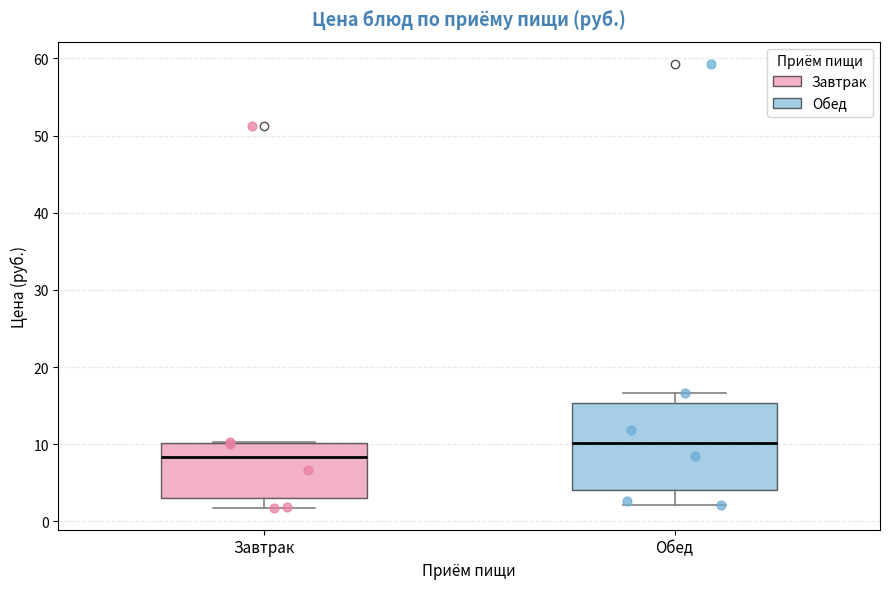

Where does the lower whisker of the box for Обед end on the y-axis? The values are not printed on the chart, so give them approximately, as read against the axis.

2